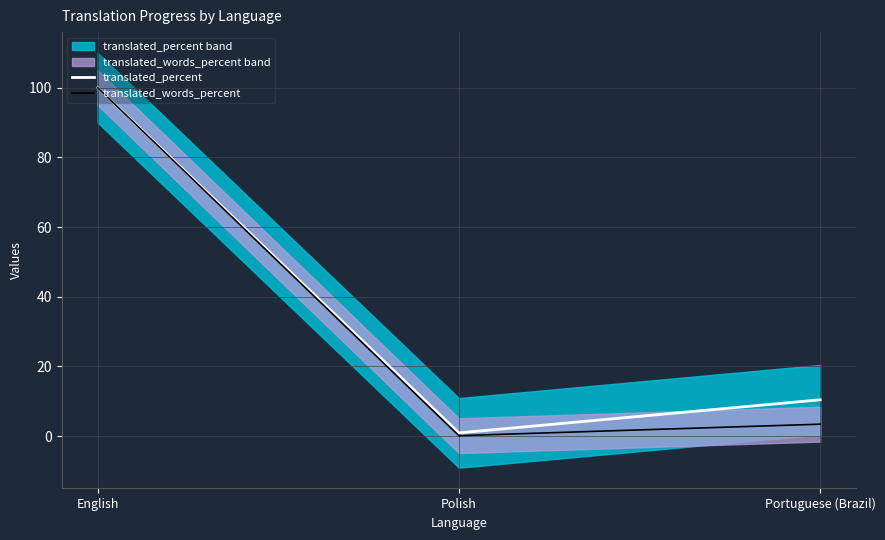

What is the average value of the translated_words_percent series?

34.5